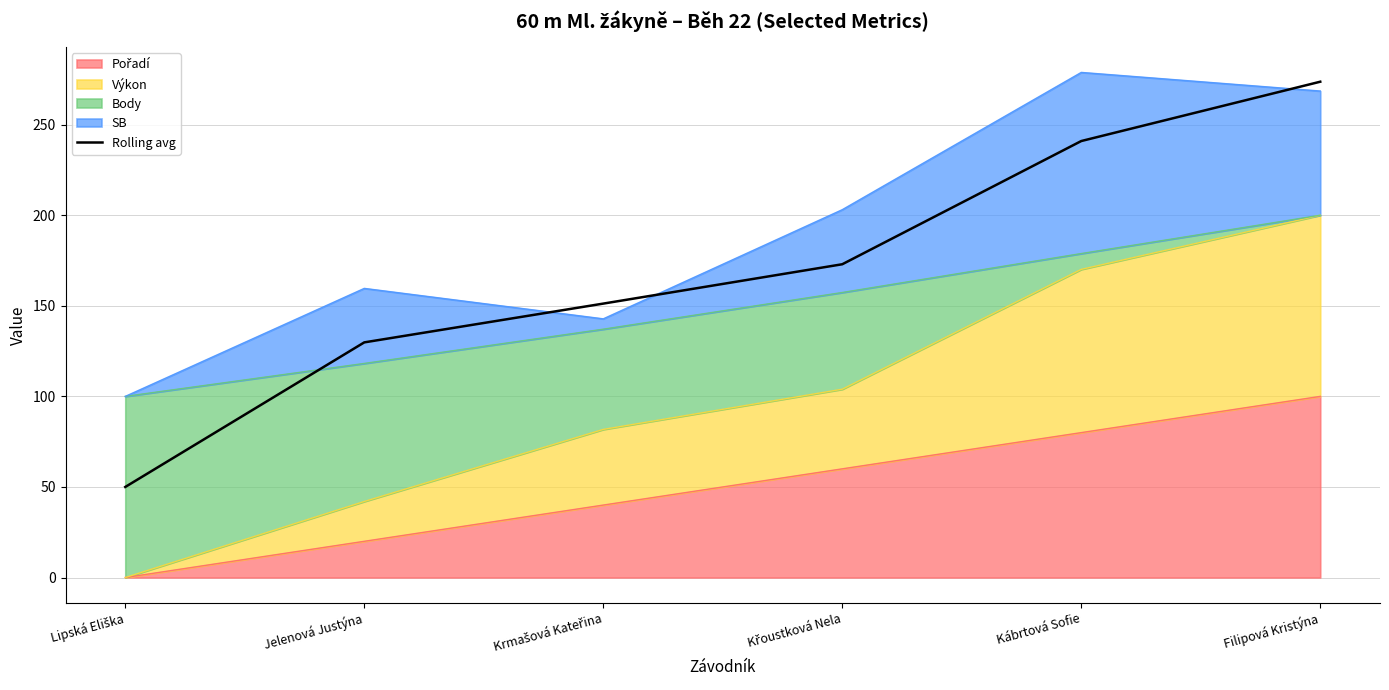

Reading left to right, list all the values displayed in this chart.

50.0	129.8	151.2	172.9	241.0	273.7